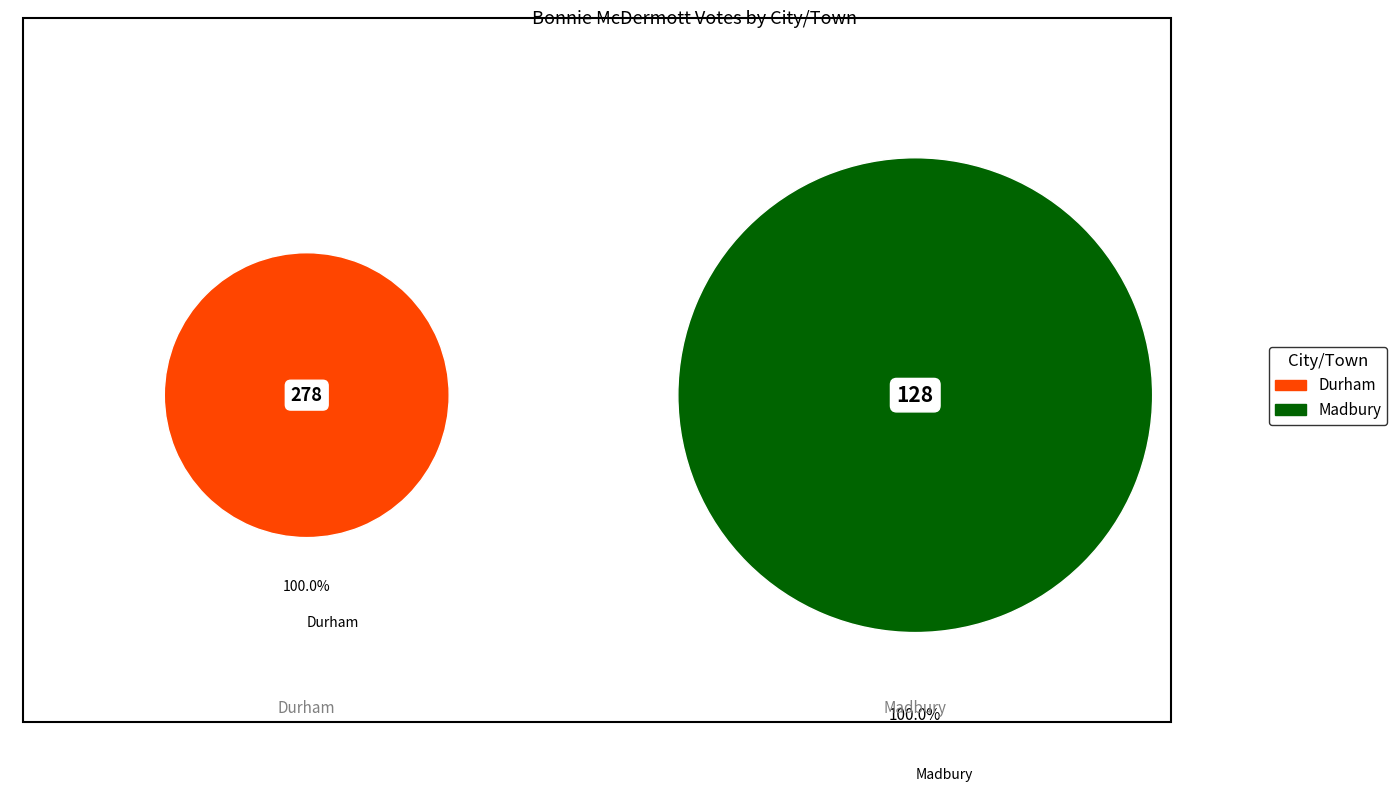

The Madbury slice represents 24% of the pie. True or false?

False